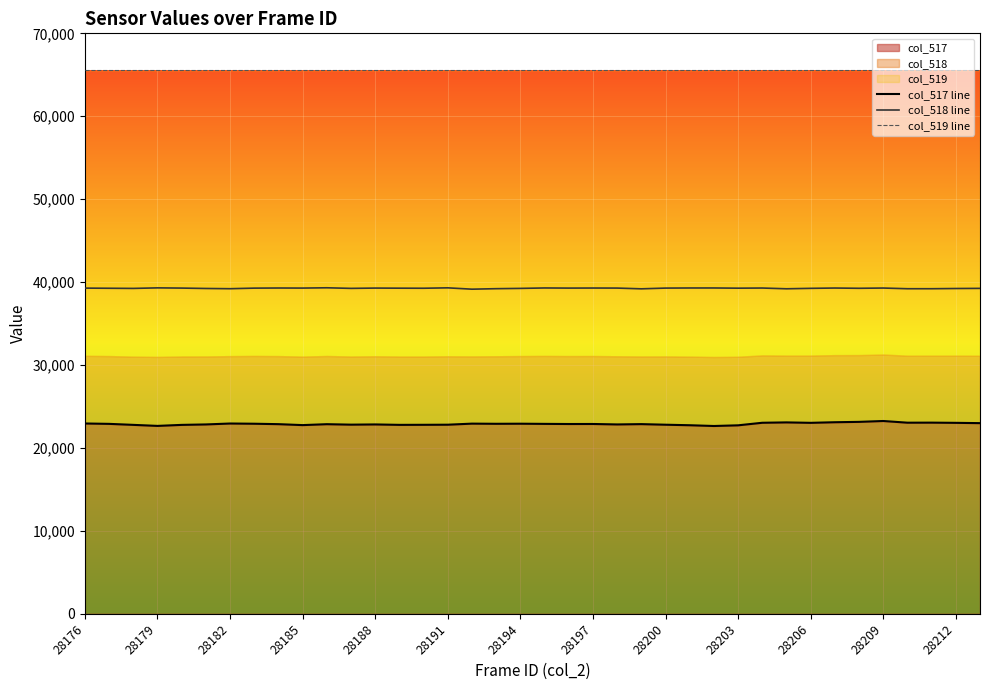

True or false: col_519 line and col_518 line intersect in this chart.

False